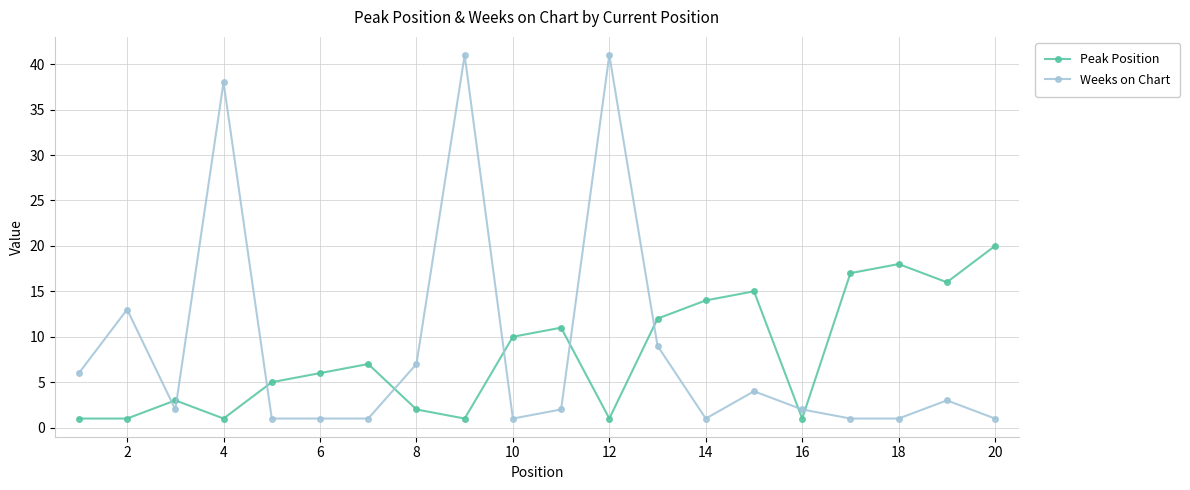

What is the average value of the Peak Position series?

8